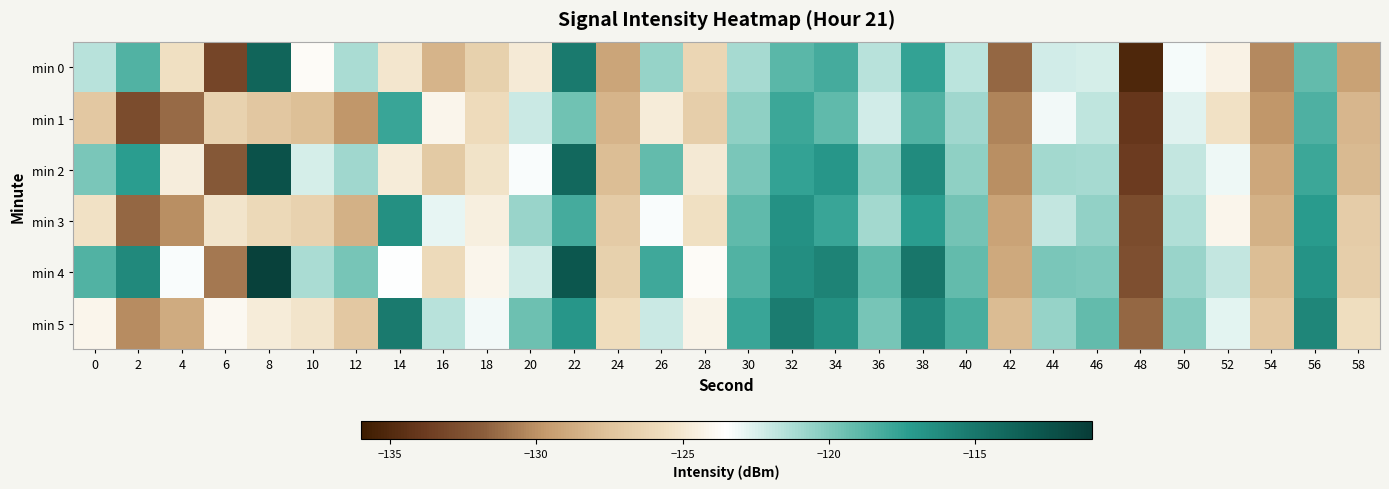

Reading right to left, what are all the values shown in this chart?

min 0: 58=-129.3	56=-119.2	54=-130.3	52=-124.4	50=-123.2	48=-135.2	46=-122.4	44=-122.2	42=-131.5	40=-121.7	38=-117.5	36=-121.6	34=-118.2	32=-118.9	30=-121.1	28=-126.2	26=-120.6	24=-129.1	22=-115.3	20=-124.8	18=-126.6	16=-128.3	14=-125.1	12=-121.2	10=-123.7	8=-113.8	6=-133.2	4=-125.5	2=-118.6	0=-121.6
min 1: 58=-128.2	56=-118.5	54=-129.8	52=-125.4	50=-122.7	48=-134.1	46=-121.8	44=-123.2	42=-130.5	40=-120.9	38=-118.6	36=-122.3	34=-119.1	32=-117.9	30=-120.4	28=-126.8	26=-124.7	24=-128.3	22=-119.5	20=-122.1	18=-125.7	16=-124.2	14=-117.7	12=-129.8	10=-127.8	8=-127.3	6=-126.5	4=-131.4	2=-132.8	0=-127.2
min 2: 58=-128.0	56=-117.9	54=-129.0	52=-123.1	50=-121.9	48=-133.8	46=-121.1	44=-121.0	42=-130.1	40=-120.4	38=-116.2	36=-120.3	34=-116.9	32=-117.6	30=-119.8	28=-124.9	26=-119.2	24=-127.8	22=-114.0	20=-123.4	18=-125.3	16=-127.1	14=-124.7	12=-120.9	10=-122.4	8=-112.5	6=-132.1	4=-124.6	2=-117.3	0=-119.8
min 3: 58=-126.9	56=-117.2	54=-128.5	52=-124.1	50=-121.4	48=-132.8	46=-120.5	44=-121.9	42=-129.2	40=-119.6	38=-117.3	36=-121.0	34=-117.8	32=-116.6	30=-119.1	28=-125.5	26=-123.4	24=-127.0	22=-118.2	20=-120.7	18=-124.5	16=-122.9	14=-116.5	12=-128.5	10=-126.5	8=-126.0	6=-125.2	4=-130.1	2=-131.5	0=-125.4
min 4: 58=-126.8	56=-116.7	54=-127.8	52=-121.9	50=-120.7	48=-132.6	46=-119.9	44=-119.8	42=-128.9	40=-119.2	38=-115.0	36=-119.1	34=-115.7	32=-116.4	30=-118.6	28=-123.7	26=-118.0	24=-126.6	22=-112.8	20=-122.2	18=-124.1	16=-125.9	14=-123.5	12=-119.7	10=-121.2	8=-111.3	6=-130.9	4=-123.4	2=-116.1	0=-118.6
min 5: 58=-125.6	56=-115.9	54=-127.2	52=-122.8	50=-120.1	48=-131.5	46=-119.2	44=-120.6	42=-127.9	40=-118.3	38=-116.0	36=-119.7	34=-116.5	32=-115.3	30=-117.8	28=-124.2	26=-122.1	24=-125.7	22=-116.9	20=-119.4	18=-123.2	16=-121.6	14=-115.2	12=-127.2	10=-125.2	8=-124.7	6=-123.9	4=-128.8	2=-130.2	0=-124.1